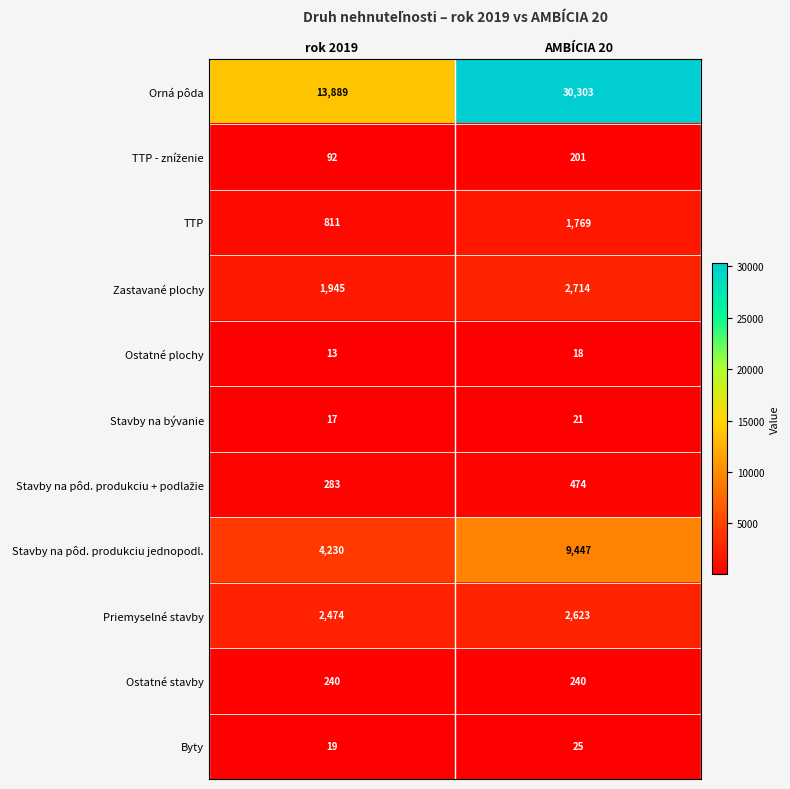

The Ostatné stavby series shows 240 at AMBÍCIA 20. True or false?

True